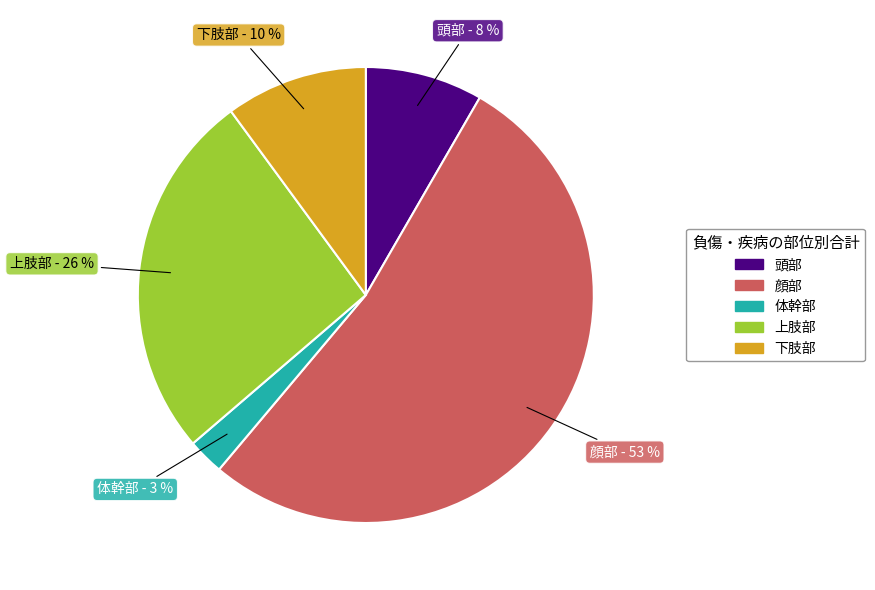

How many segments does this pie chart have?

5